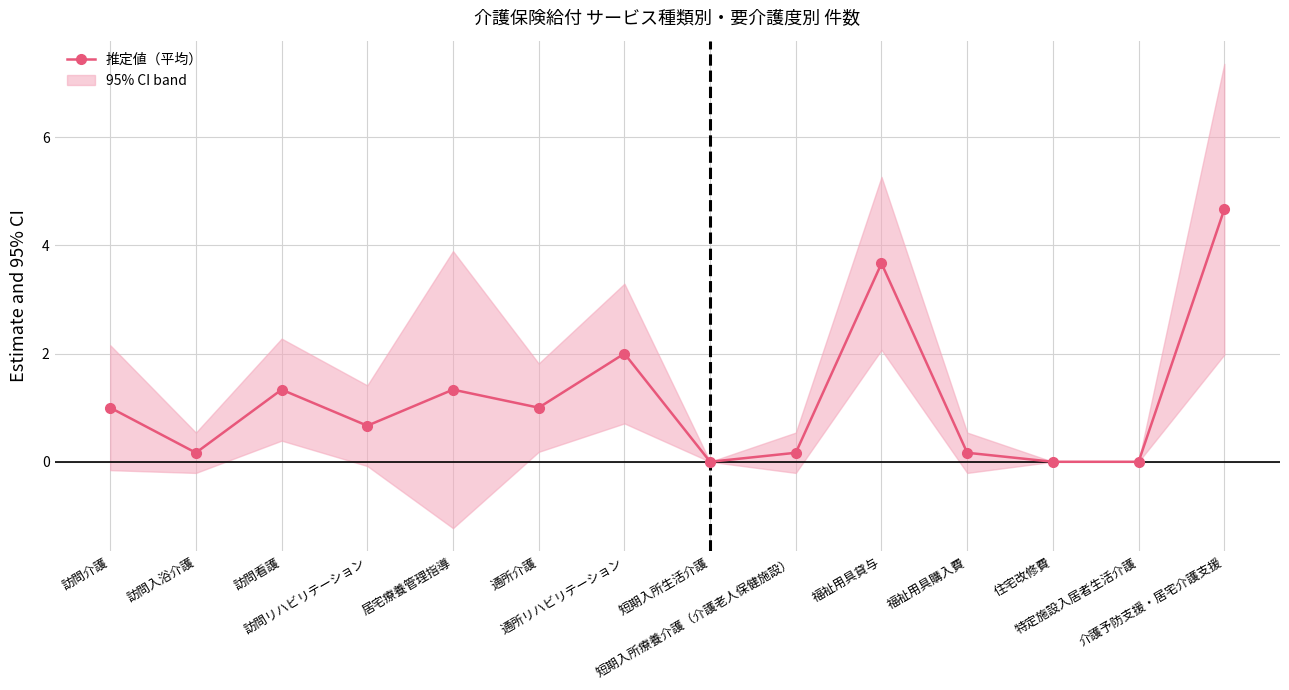

What is the value of the 14th point from the left?

4.7